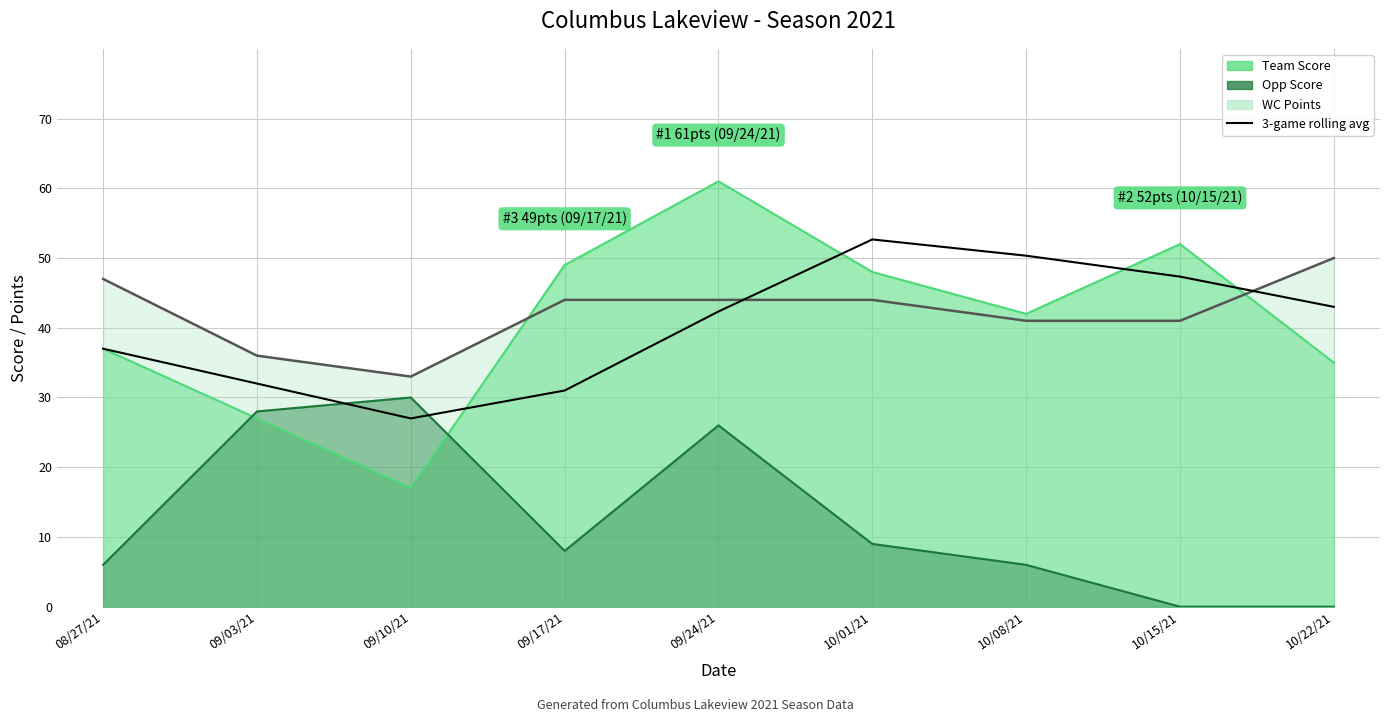

Which category has the lowest value across all series?

09/10/21